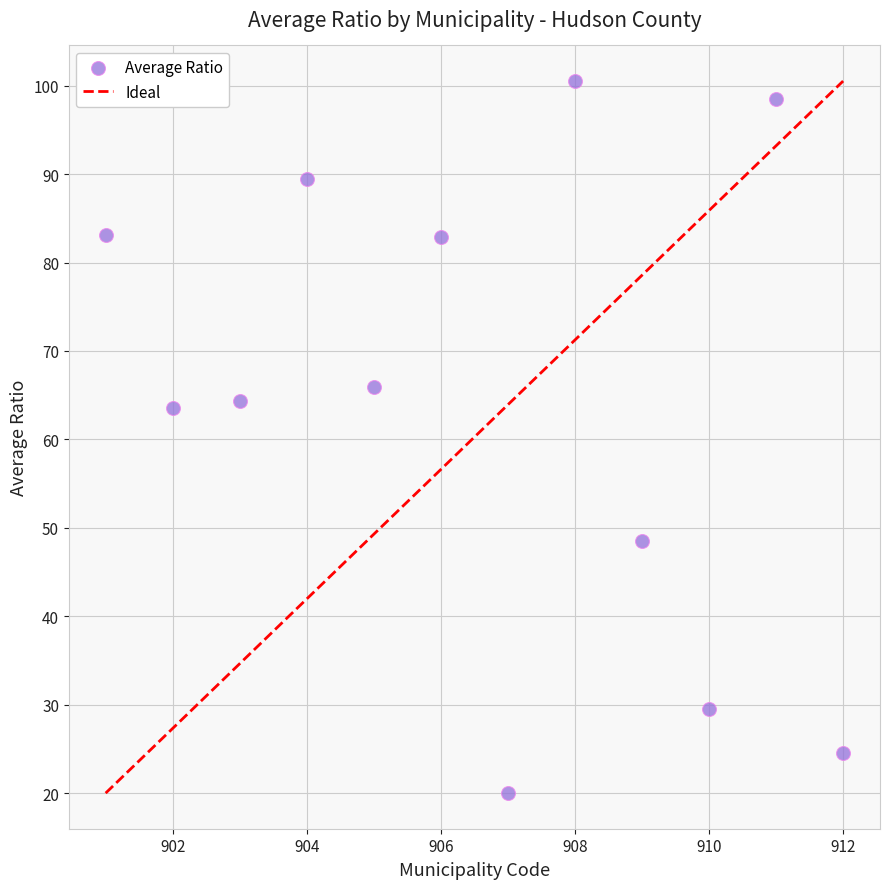

What is the average Y value?

64.3